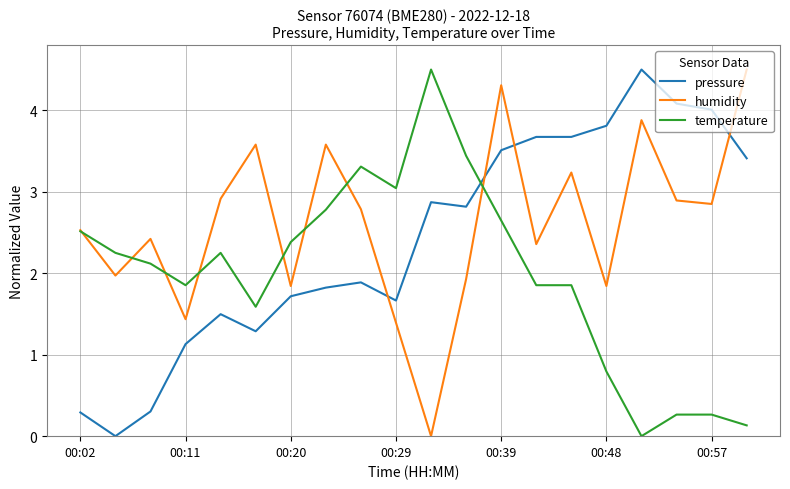

After their last crossing, which series has the higher values: temperature or humidity?

humidity